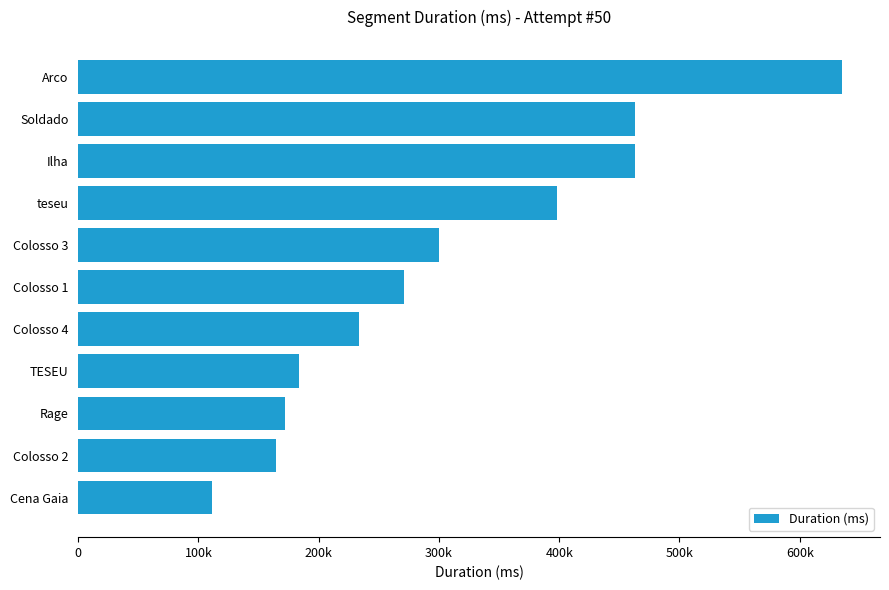

Are the bars horizontal?

Yes